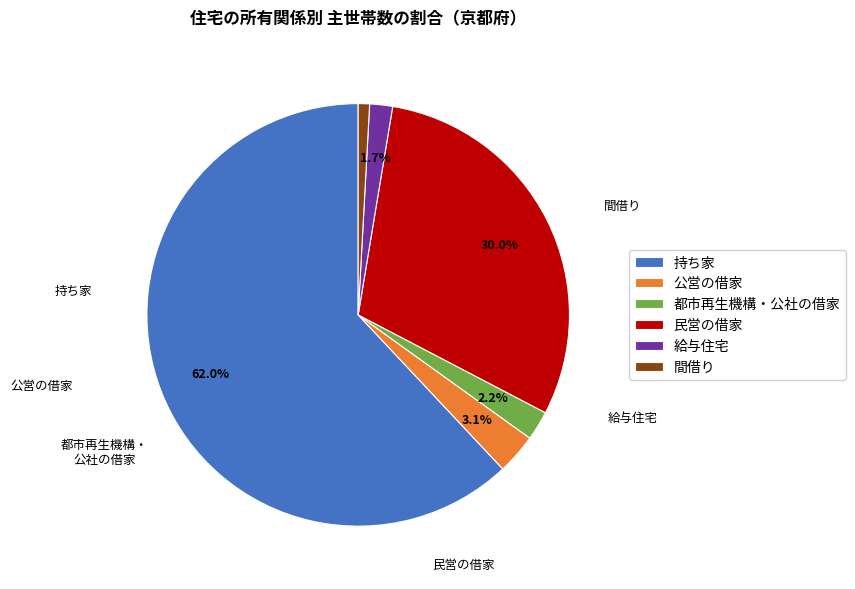

To the nearest percent, what is the difference between the 給与住宅 and 民営の借家 slice percentages?

28%